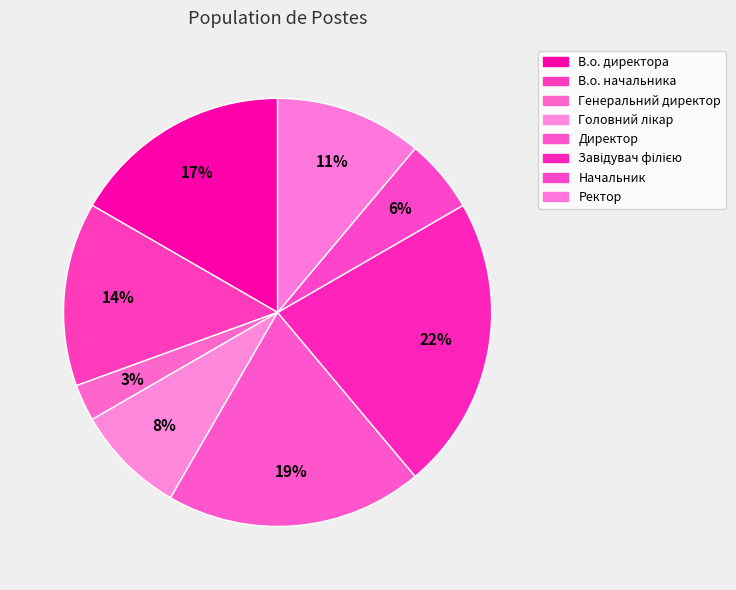

Which category has the smallest portion of the pie?

Генеральний директор